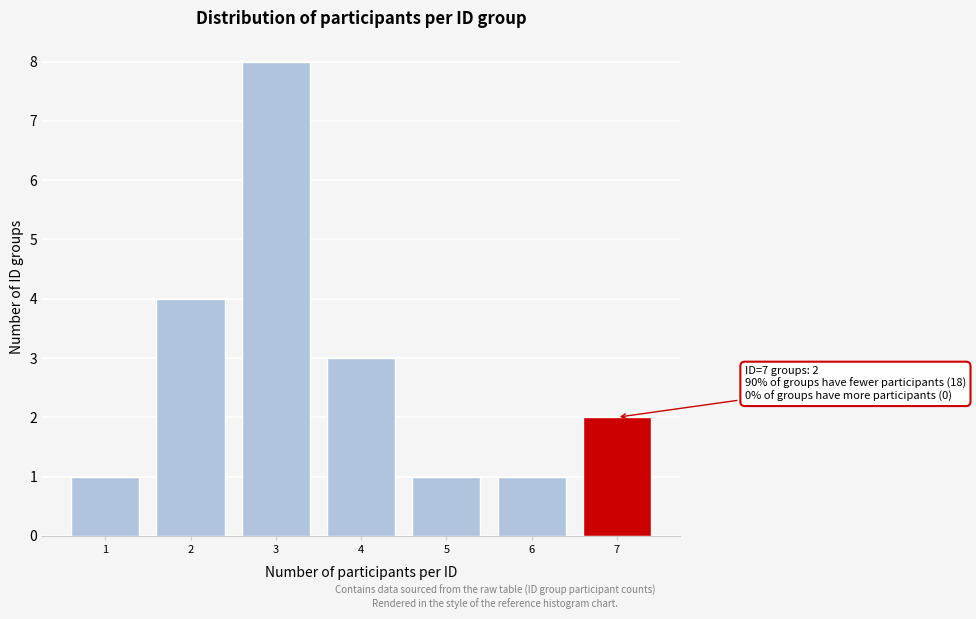

Reading left to right, transcribe all the data shown in this chart.

1=1	2=4	3=8	4=3	5=1	6=1	7=2